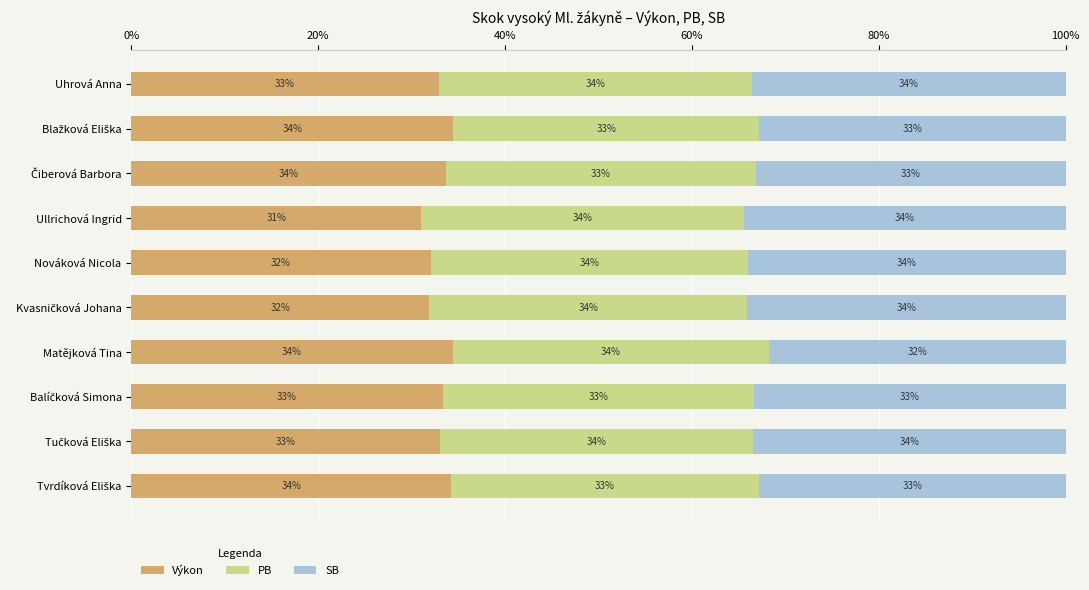

What is the total value across all series at Matějková Tina?

100.0